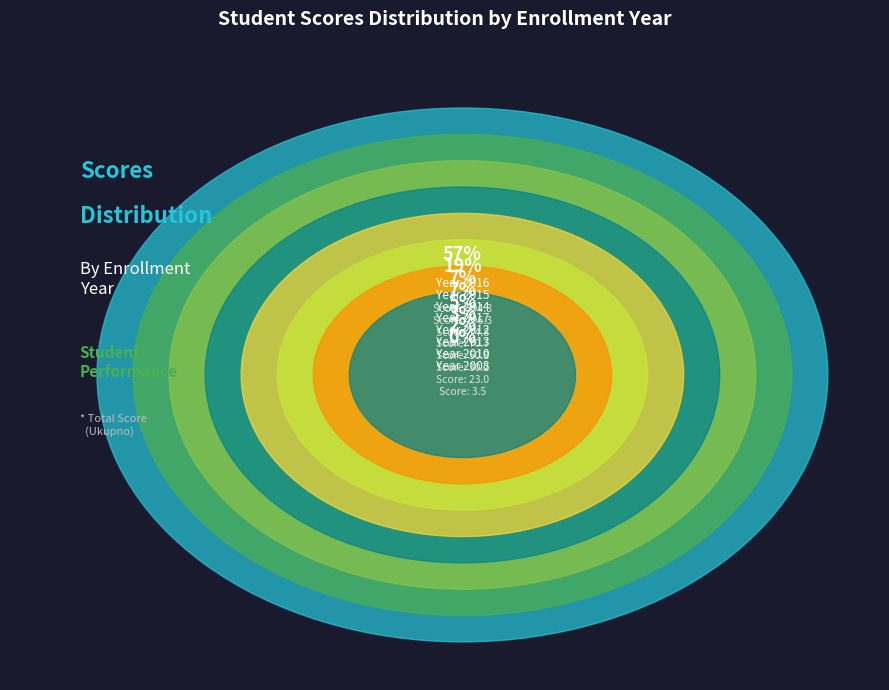

Approximately how many times larger is the value at 2012 compared to 2013?

1.7